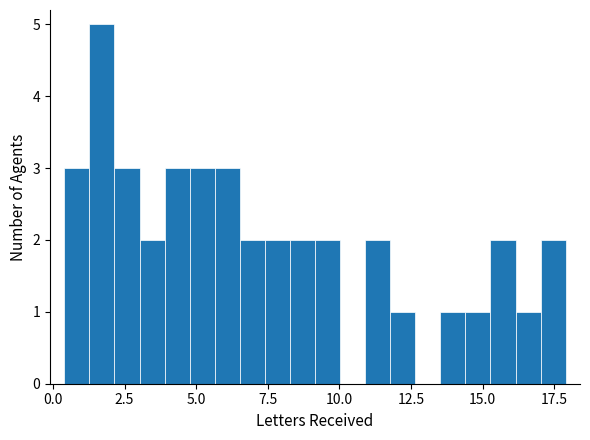

Around what value on the x-axis is the tallest bar? Give the approximate position of its centre, as read against the axis.

1.5